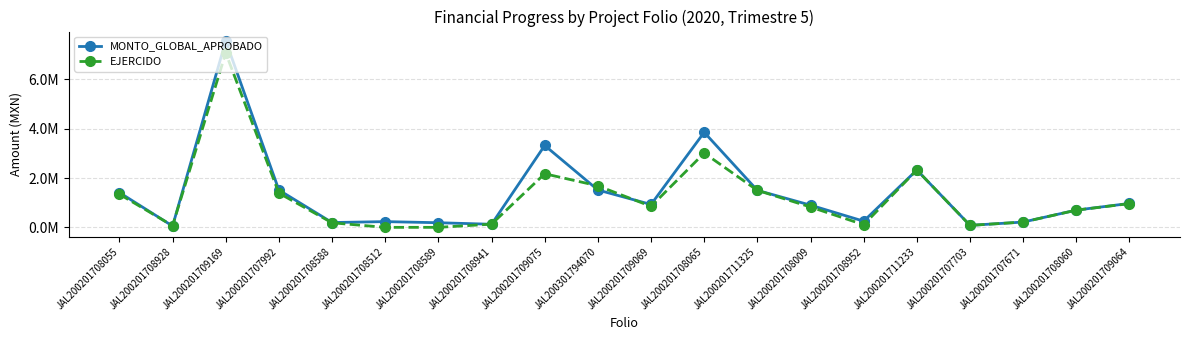

Reading left to right, list all the values displayed in this chart.

MONTO_GLOBAL_APROBADO: 1410708.0	53278.0	7560000.0	1512337.0	194877.0	232413.0	187299.0	125000.0	3319786.0	1514672.6	927126.0	3853116.0	1500000.0	899337.0	250000.0	2325000.0	80000.0	214500.0	699402.0	969886.0
EJERCIDO: 1343037.4	66444.1	7070680.9	1386384.7	184419.4	0.0	0.0	128773.4	2172696.2	1683168.6	850529.7	3010562.6	1499996.0	823870.5	106091.4	2324999.2	79982.0	214499.4	696605.0	962370.2